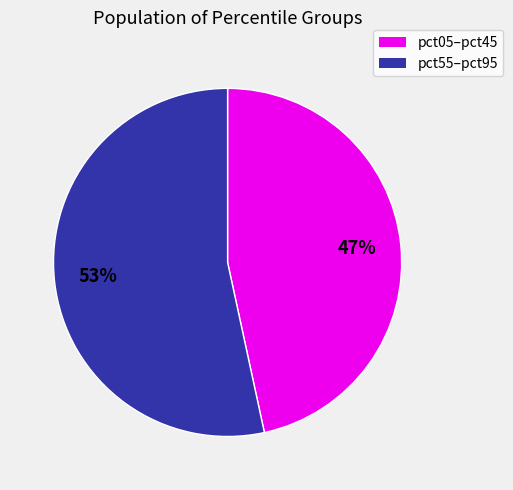

To the nearest percent, what is the average slice percentage?

50%